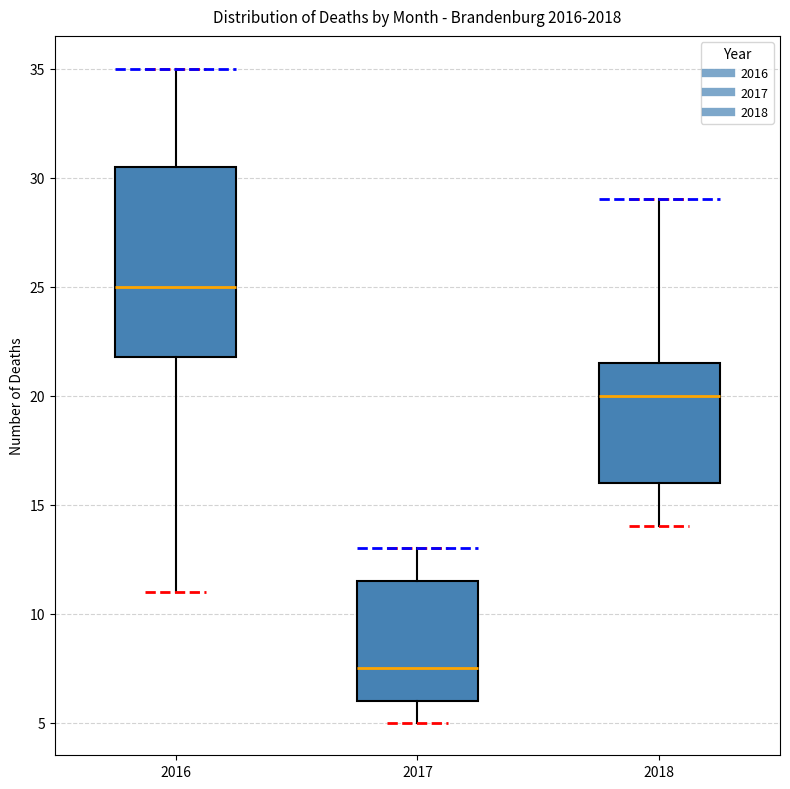

Reading left to right, read every box against the y-axis: the position of its median line, the range the box covers, and the ends of its whiskers. The values are not printed on the chart, so give them approximately, as read against the axis.

2016: median 25.0, box 22.0 to 30.5, whiskers 11.0 to 35.0
2017: median 7.5, box 6.0 to 11.5, whiskers 5.0 to 13.0
2018: median 20.0, box 16.0 to 21.5, whiskers 14.0 to 29.0